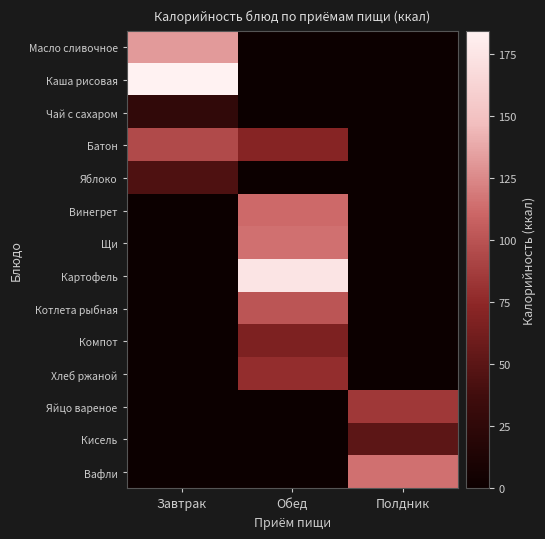

How many series are shown in this chart?

14